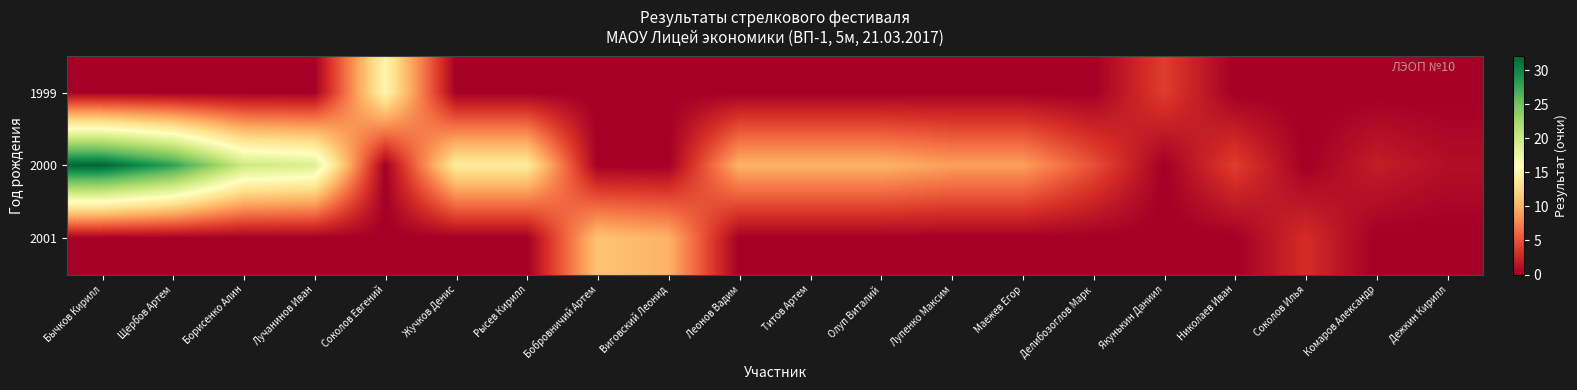

What is the spread (max minus min) of values at Делибозоглов Марк?

5